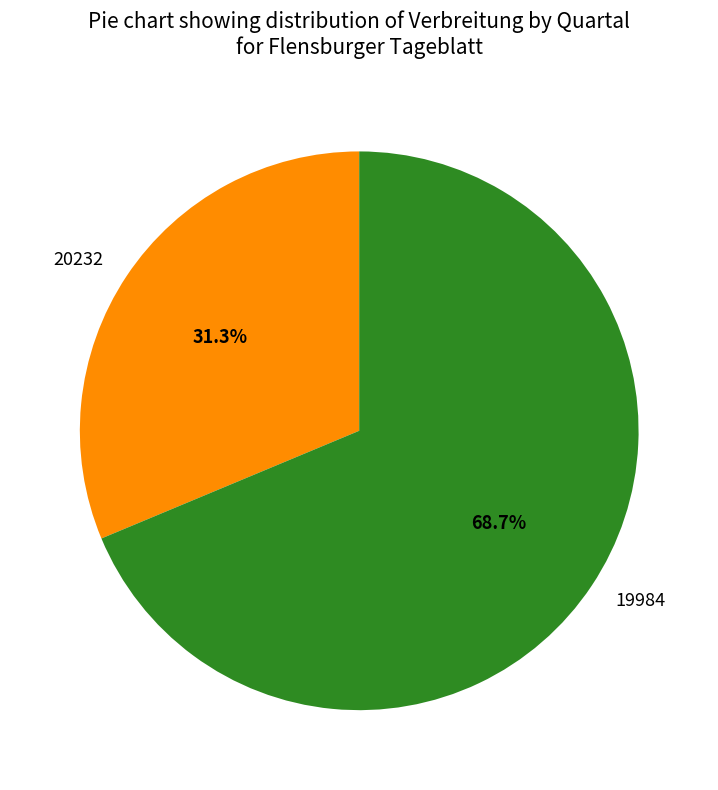

Which slice is the largest?

19984